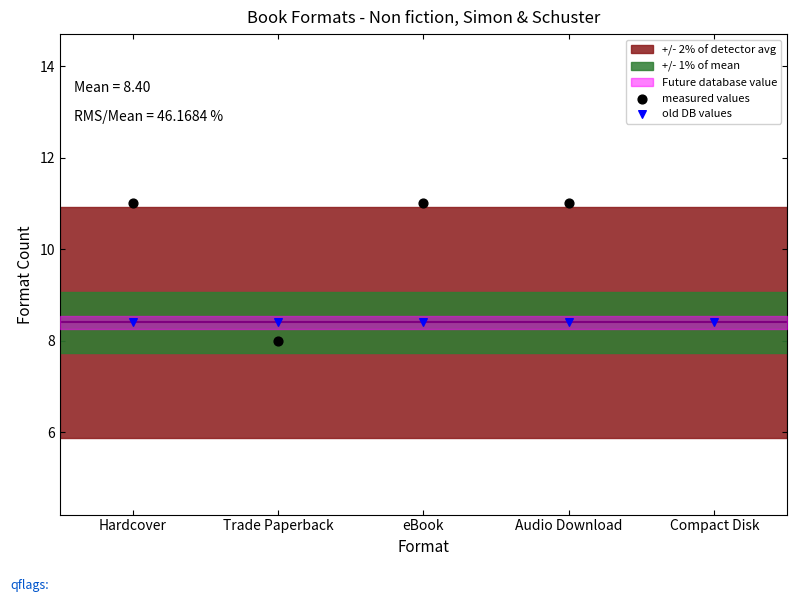

Which series has the largest Y range (max minus min)?

measured values